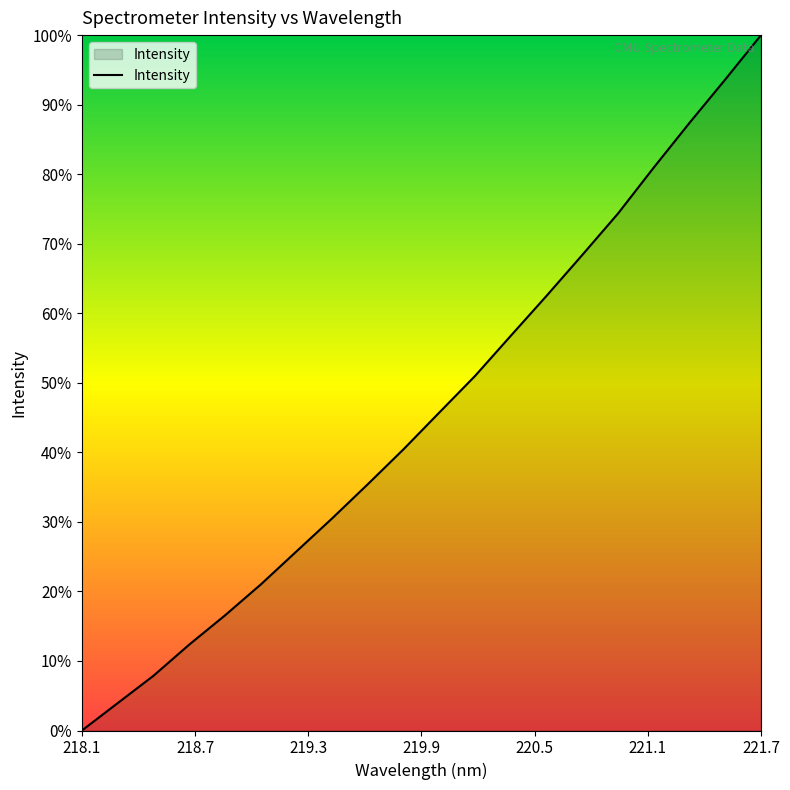

What is the greatest value displayed?

100.0